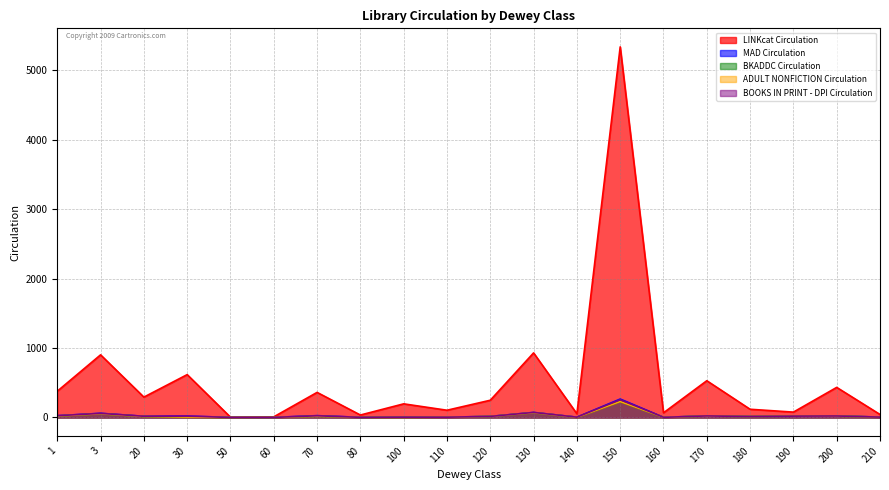

Between 140 and 210, which series saw the biggest shift?

LINKcat Circulation